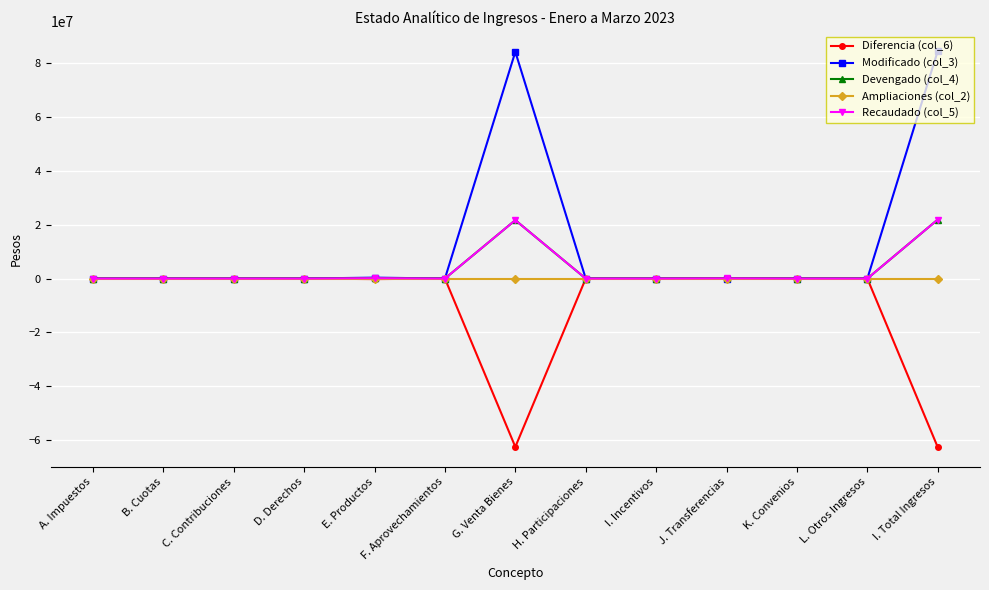

What is the difference between the Diferencia (col_6) values at L. Otros Ingresos and I. Total Ingresos?

62710544.9